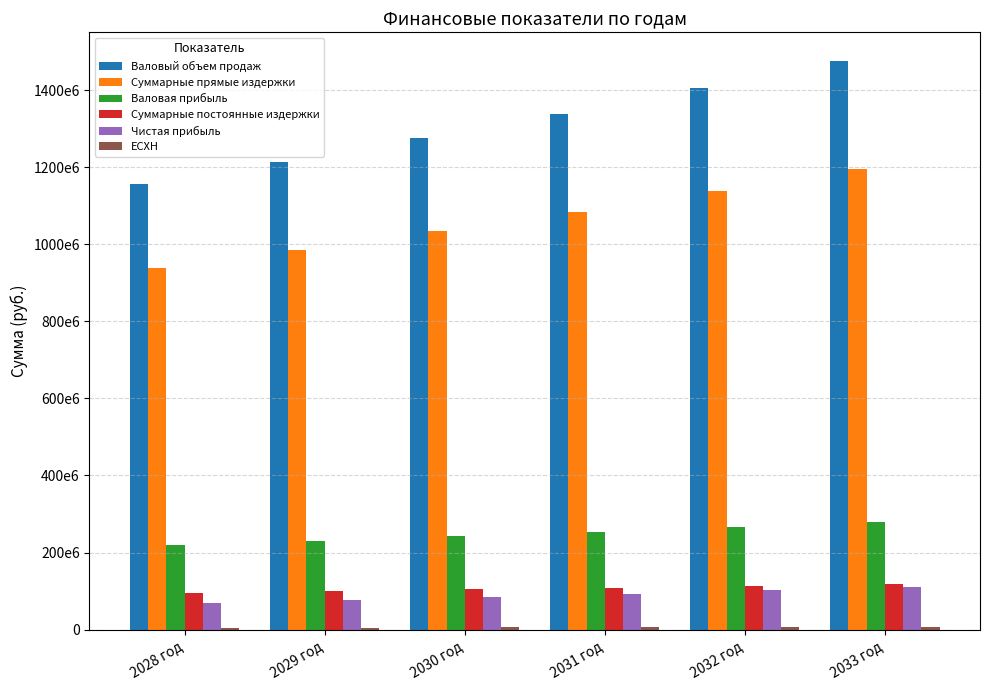

What is the label of the 6th bar from the right?

2028 год